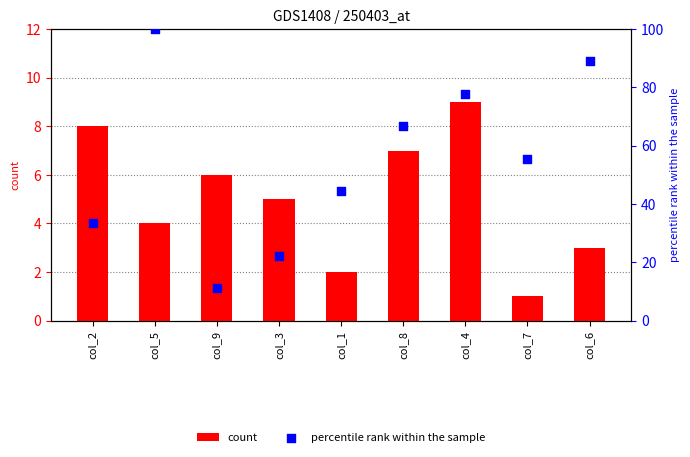

Is the value of percentile rank within the sample at col_4 greater than the value of count at col_7?

Yes